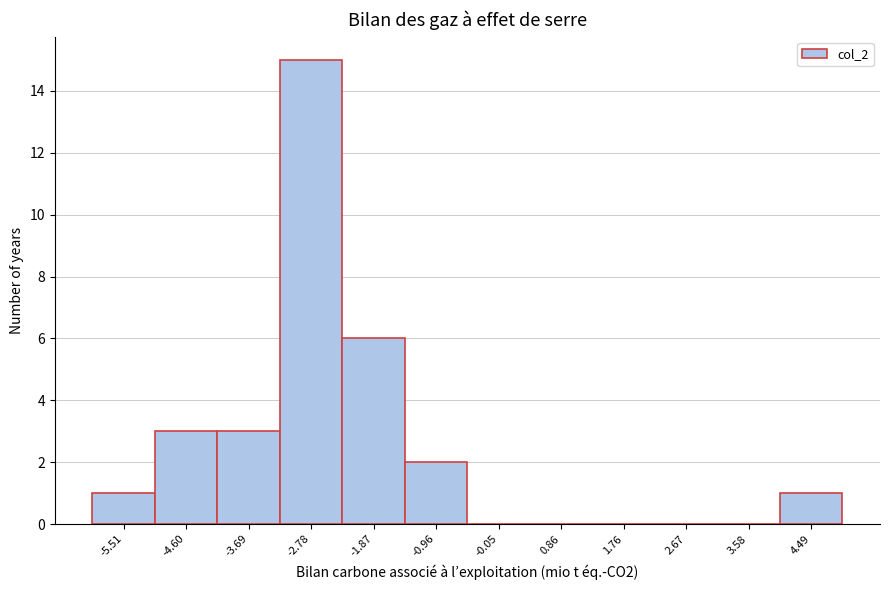

Reading left to right, list every bar in this chart as the range it spans on the x-axis followed by its height. Neither the bar edges nor the heights are printed on the chart, so give them approximately, as read against the axes.

-6.0 to -5.1: 1
-5.1 to -4.1: 3
-4.1 to -3.2: 3
-3.2 to -2.3: 15
-2.3 to -1.4: 6
-1.4 to -0.5: 2
-0.5 to 0.4: 0
0.4 to 1.3: 0
1.3 to 2.2: 0
2.2 to 3.1: 0
3.1 to 4.0: 0
4.0 to 4.9: 1